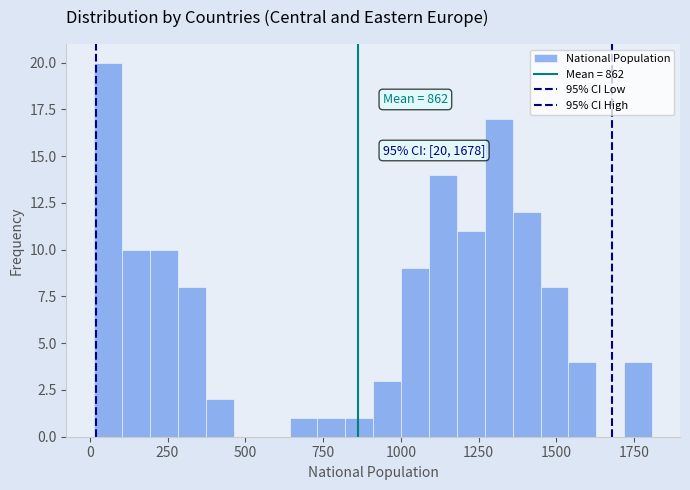

Around what value on the x-axis is the tallest bar? Give the approximate position of its centre, as read against the axis.

50